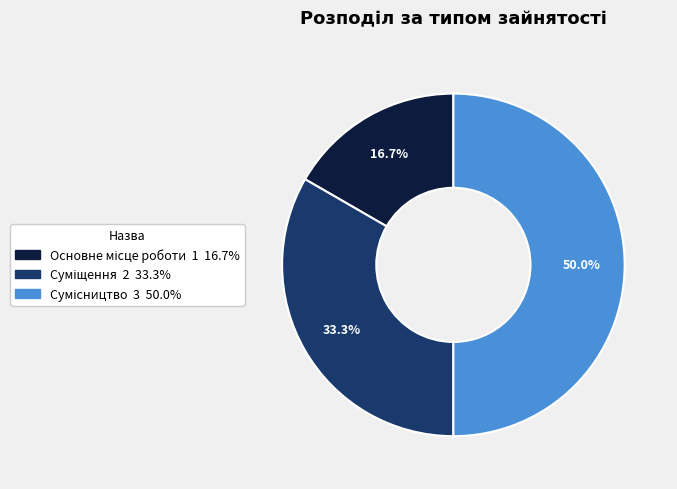

To the nearest percent, what is the average slice percentage?

33%